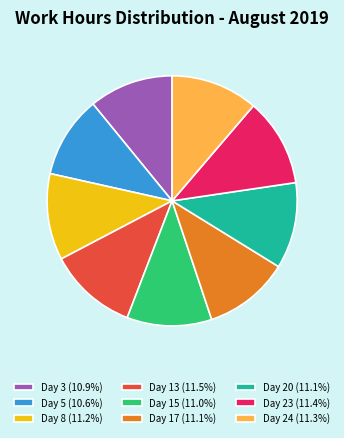

Does any single category account for the majority?

No